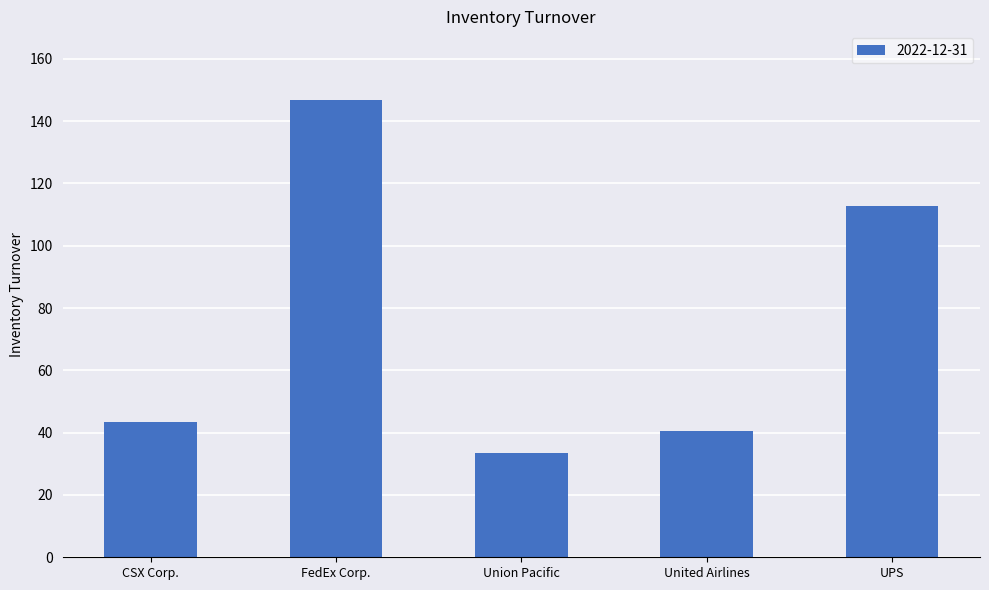

At which category does the chart reach its minimum across all series?

Union Pacific